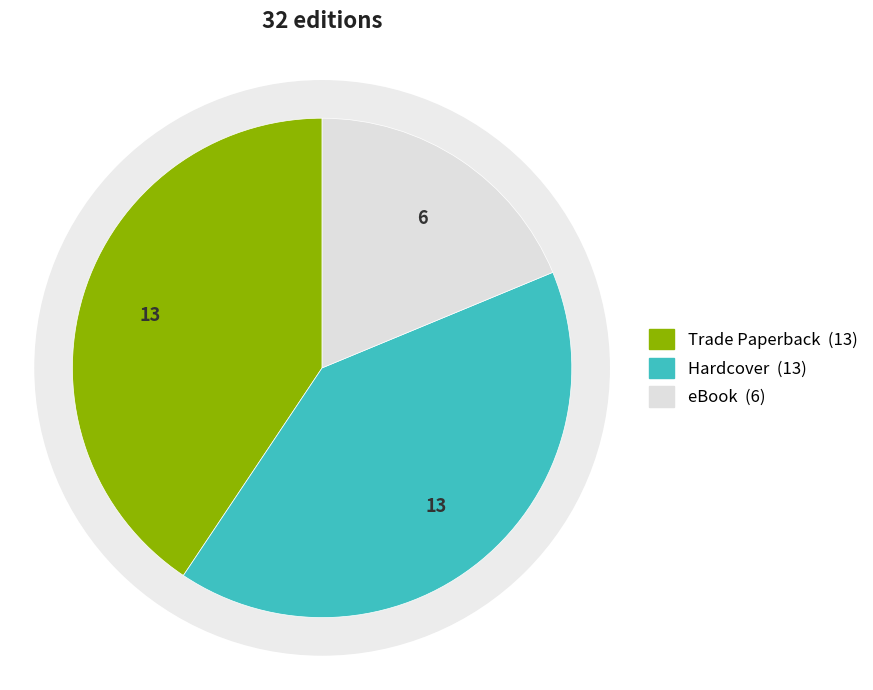

Do eBook and Hardcover together represent more than half of the pie?

Yes